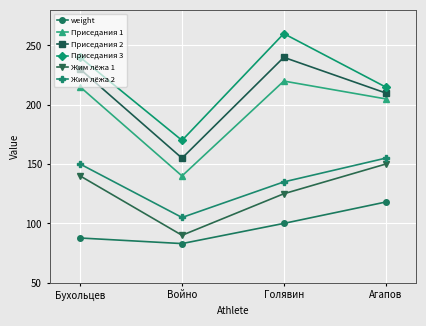

The Приседания 3 series shows 215.0 at Агапов. True or false?

True